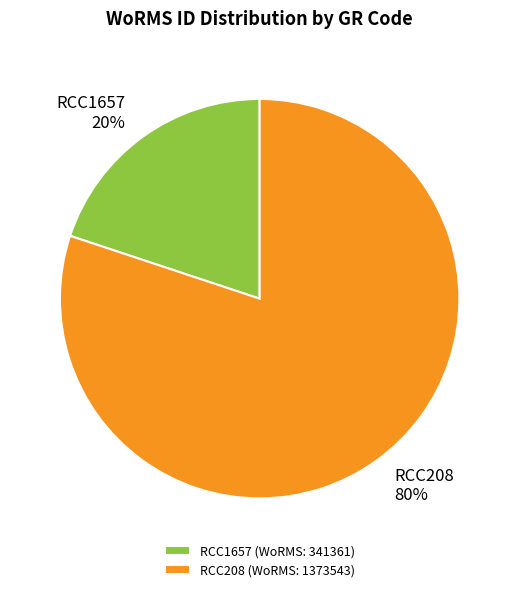

What is the smallest slice in the pie chart?

RCC1657